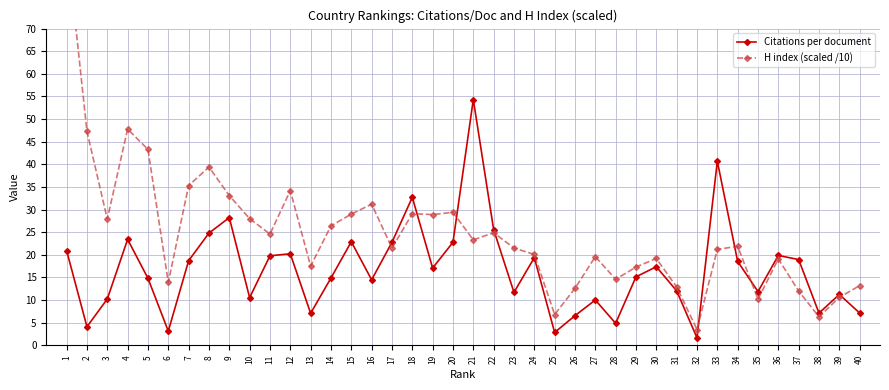

True or false: Citations per document has more than 0 interior local peaks.

True